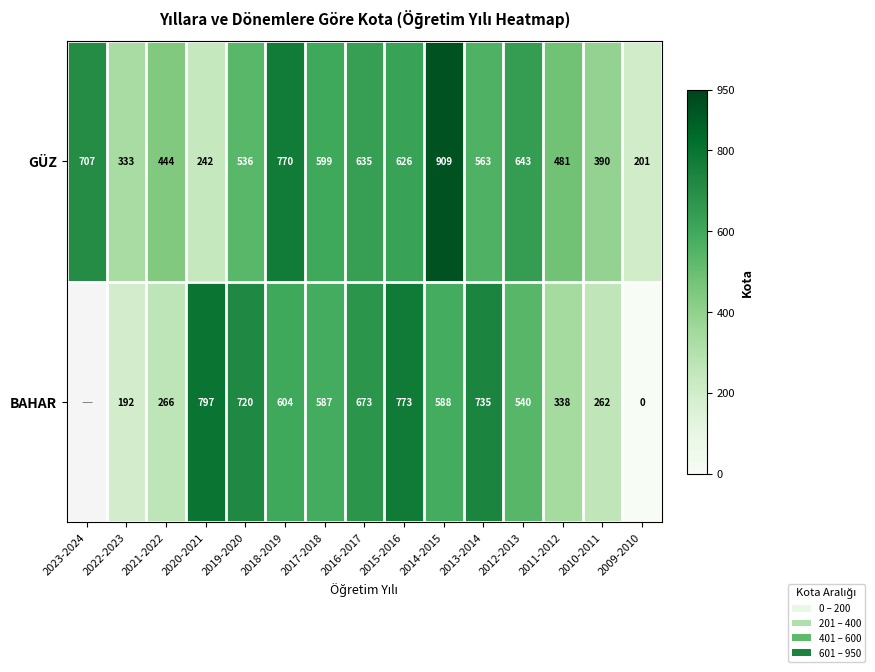

At 2015-2016, list the series in order from largest to smallest.

BAHAR, GÜZ